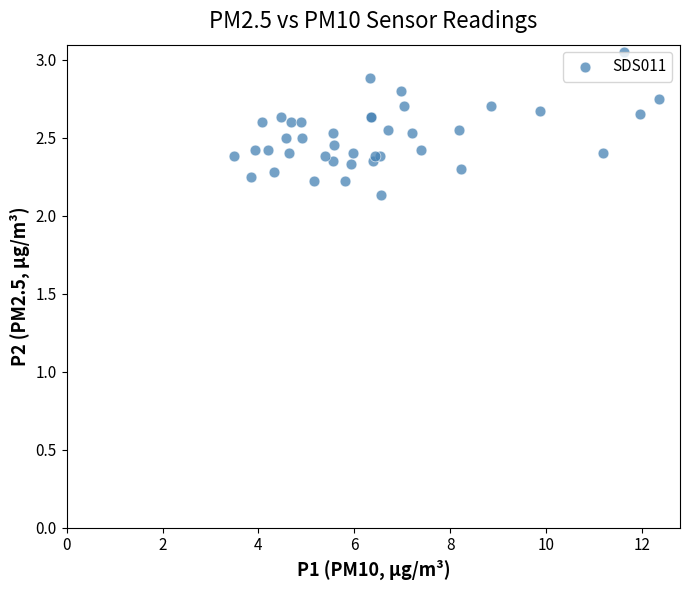

What Y value in the scatter plot is closest to 2?

2.1